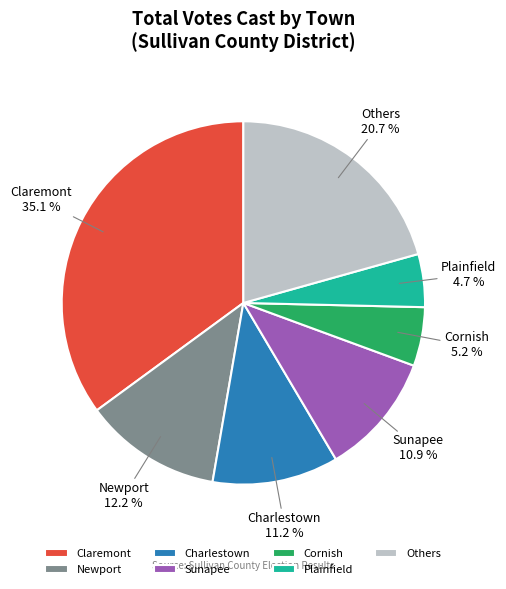

How much of the chart is everything except Claremont?

64.9%